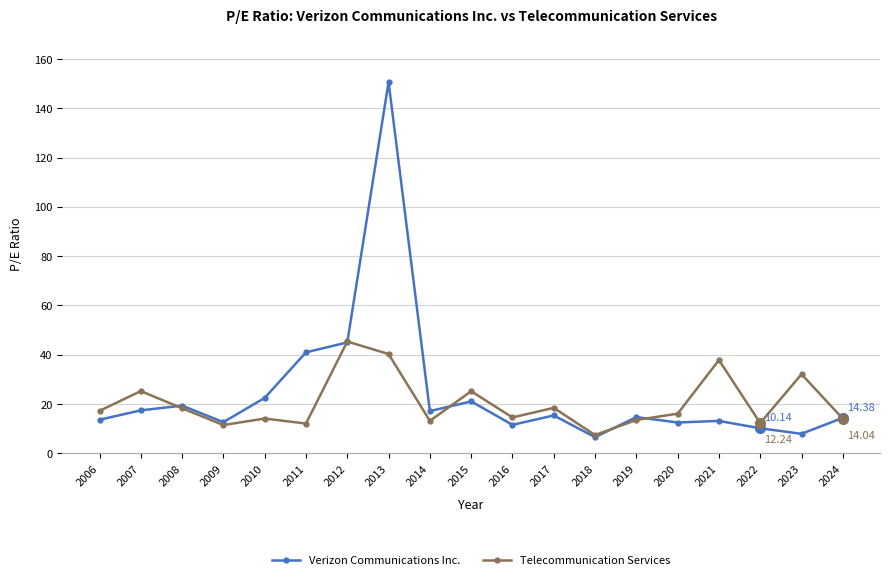

List the series in order of their peak value, lowest first.

Telecommunication Services, Verizon Communications Inc.